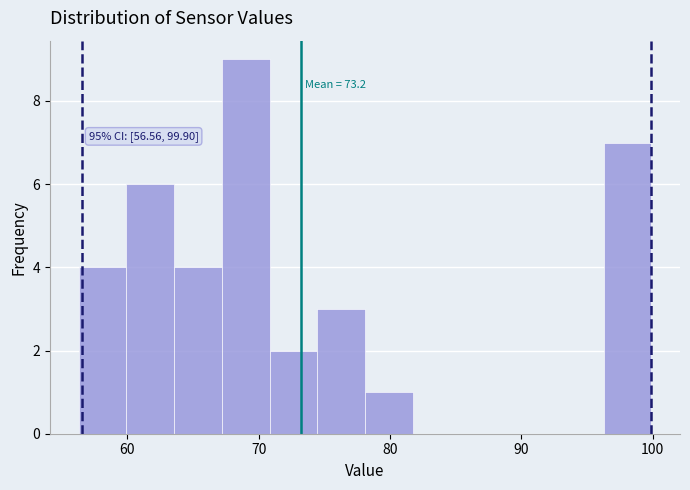

Around what value on the x-axis is the tallest bar? Give the approximate position of its centre, as read against the axis.

69